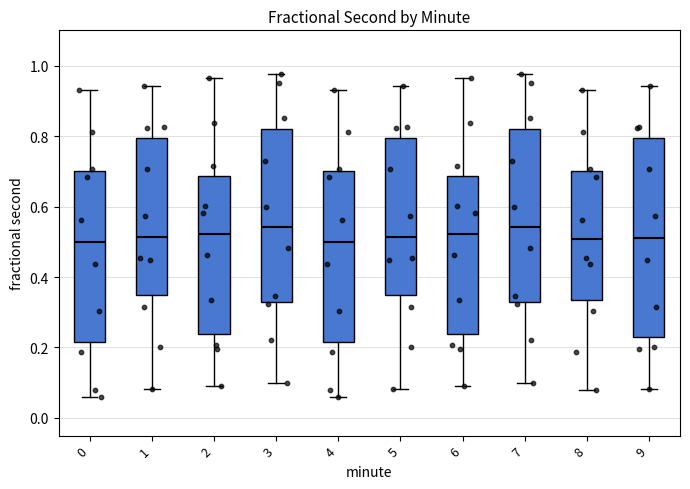

Reading left to right, transcribe this box plot: for each box, give where its median line is, the range the box spans, and where its two whiskers end, as read against the y-axis. The values are not printed on the chart, so give them approximately, as read against the axis.

0: median 0.50, box 0.22 to 0.70, whiskers 0.06 to 0.94
1: median 0.52, box 0.34 to 0.80, whiskers 0.08 to 0.94
2: median 0.52, box 0.24 to 0.68, whiskers 0.10 to 0.96
3: median 0.54, box 0.32 to 0.82, whiskers 0.10 to 0.98
4: median 0.50, box 0.22 to 0.70, whiskers 0.06 to 0.94
5: median 0.52, box 0.34 to 0.80, whiskers 0.08 to 0.94
6: median 0.52, box 0.24 to 0.68, whiskers 0.10 to 0.96
7: median 0.54, box 0.32 to 0.82, whiskers 0.10 to 0.98
8: median 0.50, box 0.34 to 0.70, whiskers 0.08 to 0.94
9: median 0.52, box 0.24 to 0.80, whiskers 0.08 to 0.94